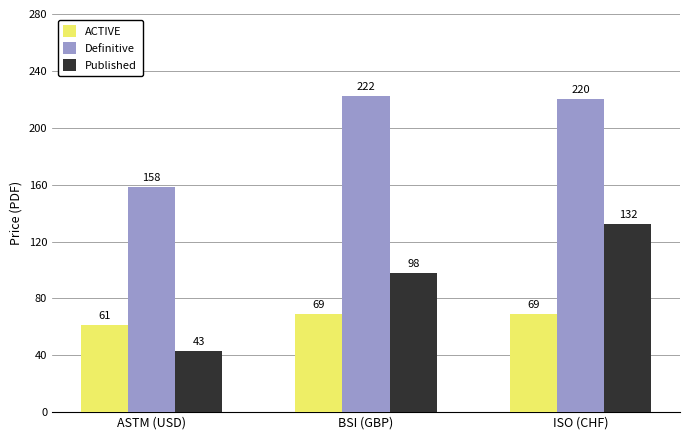

At BSI (GBP), list the series in order from largest to smallest.

Definitive, Published, ACTIVE